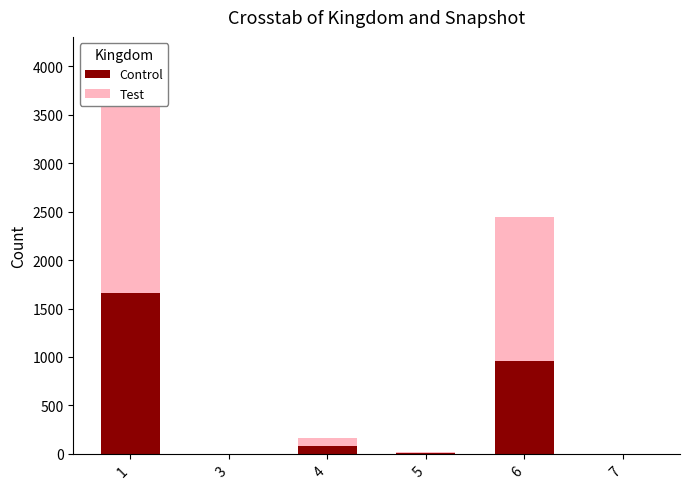

Is it true that Test equals 1494 at 6?

True